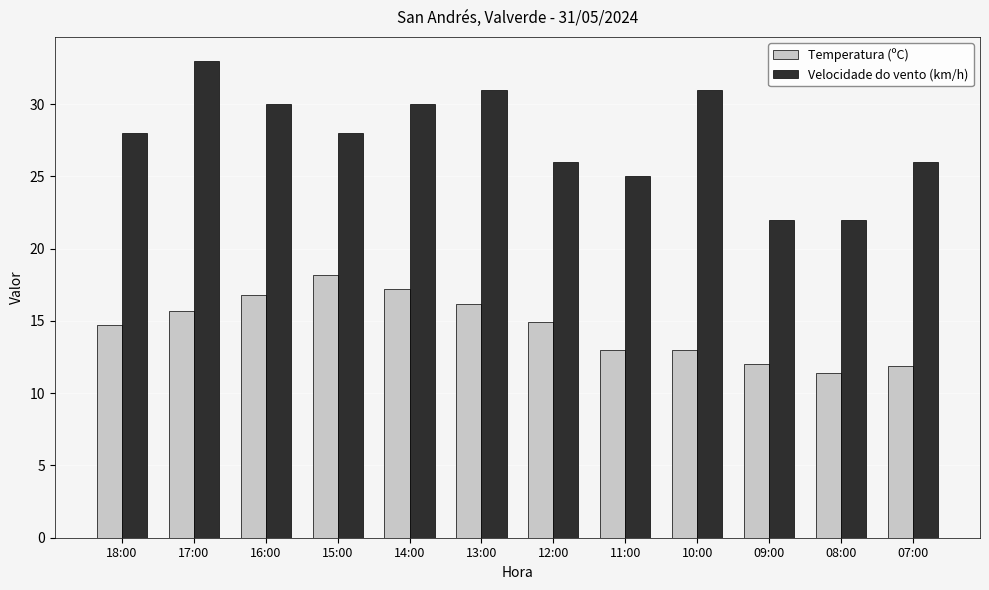

Which series changed the most between 17:00 and 11:00?

Velocidade do vento (km/h)